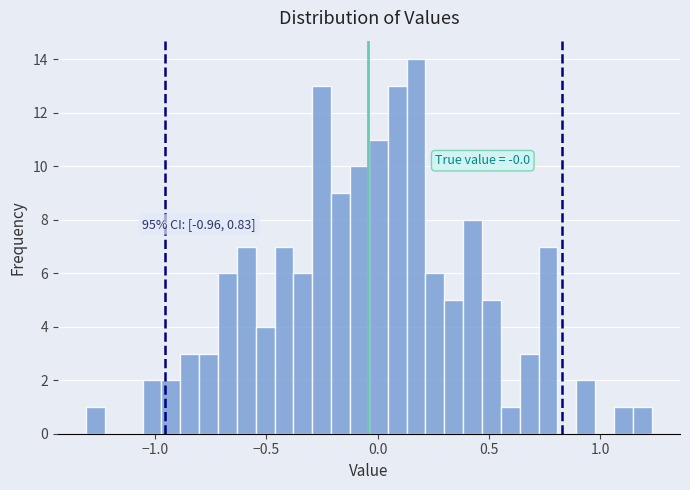

Around what value on the x-axis is the tallest bar? Give the approximate position of its centre, as read against the axis.

0.15